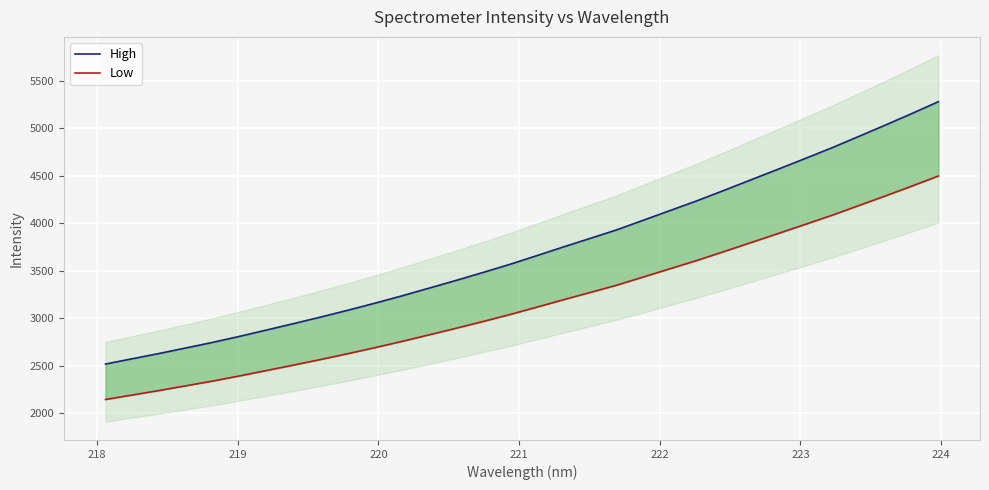

How many categories are shown in the chart?

32